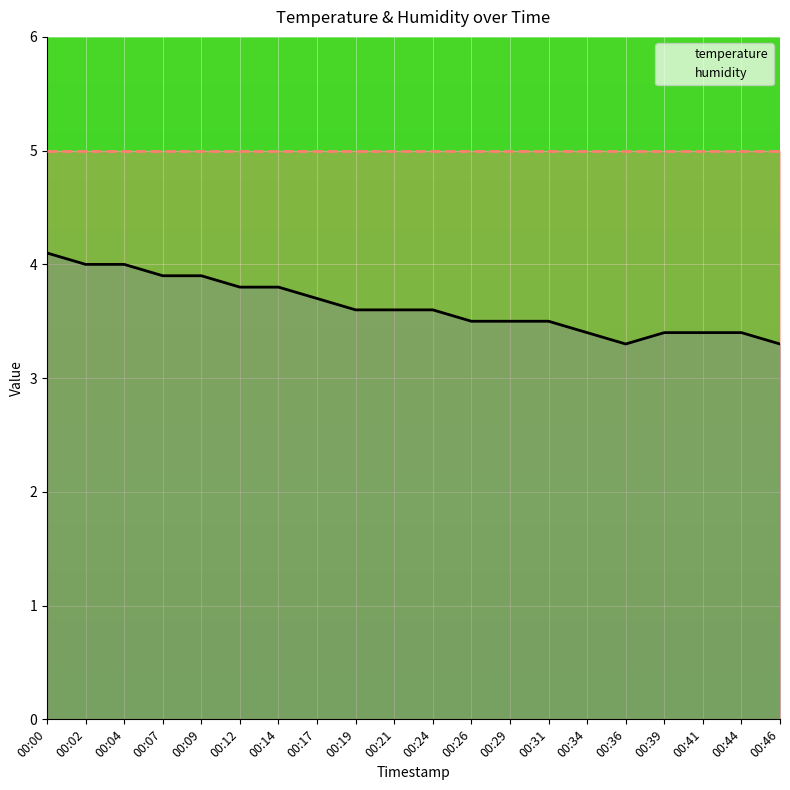

Reading left to right, extract all data points from this chart.

temperature: 4.1	4.0	4.0	3.9	3.9	3.8	3.8	3.7	3.6	3.6	3.6	3.5	3.5	3.5	3.4	3.3	3.4	3.4	3.4	3.3
humidity: 5.0	5.0	5.0	5.0	5.0	5.0	5.0	5.0	5.0	5.0	5.0	5.0	5.0	5.0	5.0	5.0	5.0	5.0	5.0	5.0